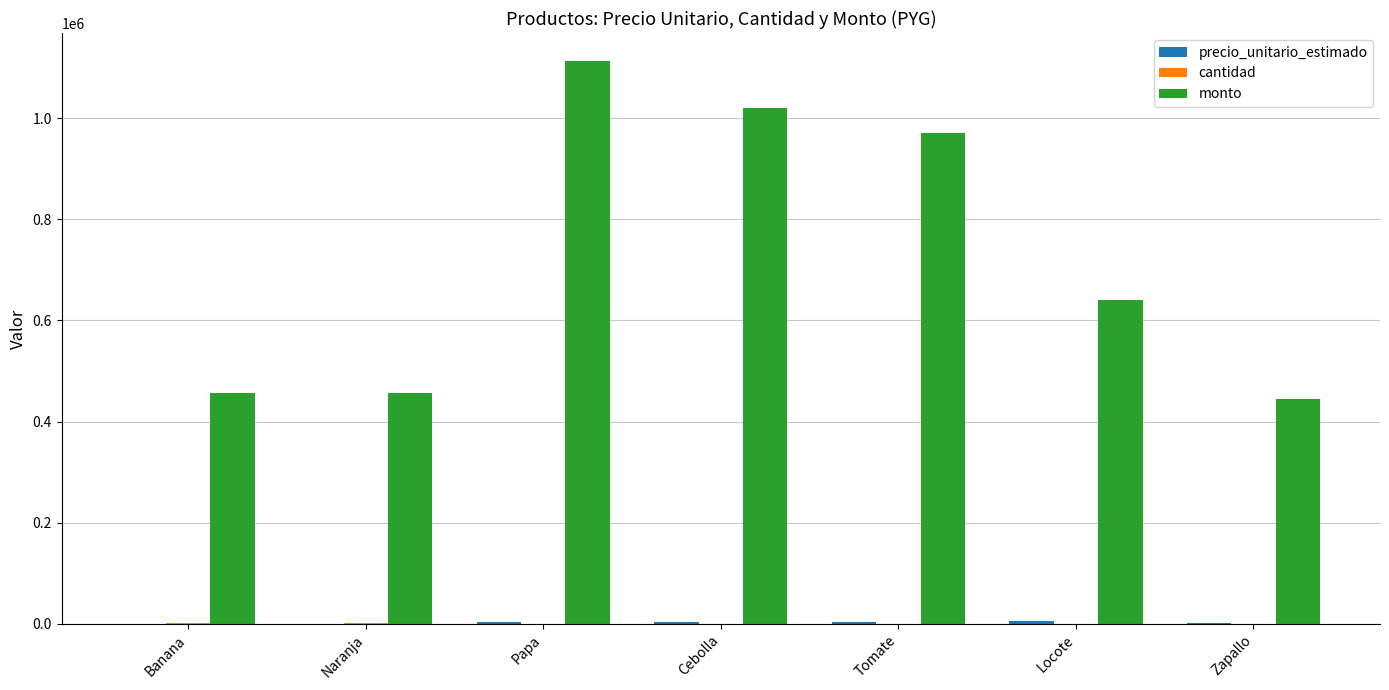

Is it true that monto equals 456000 at Naranja?

True